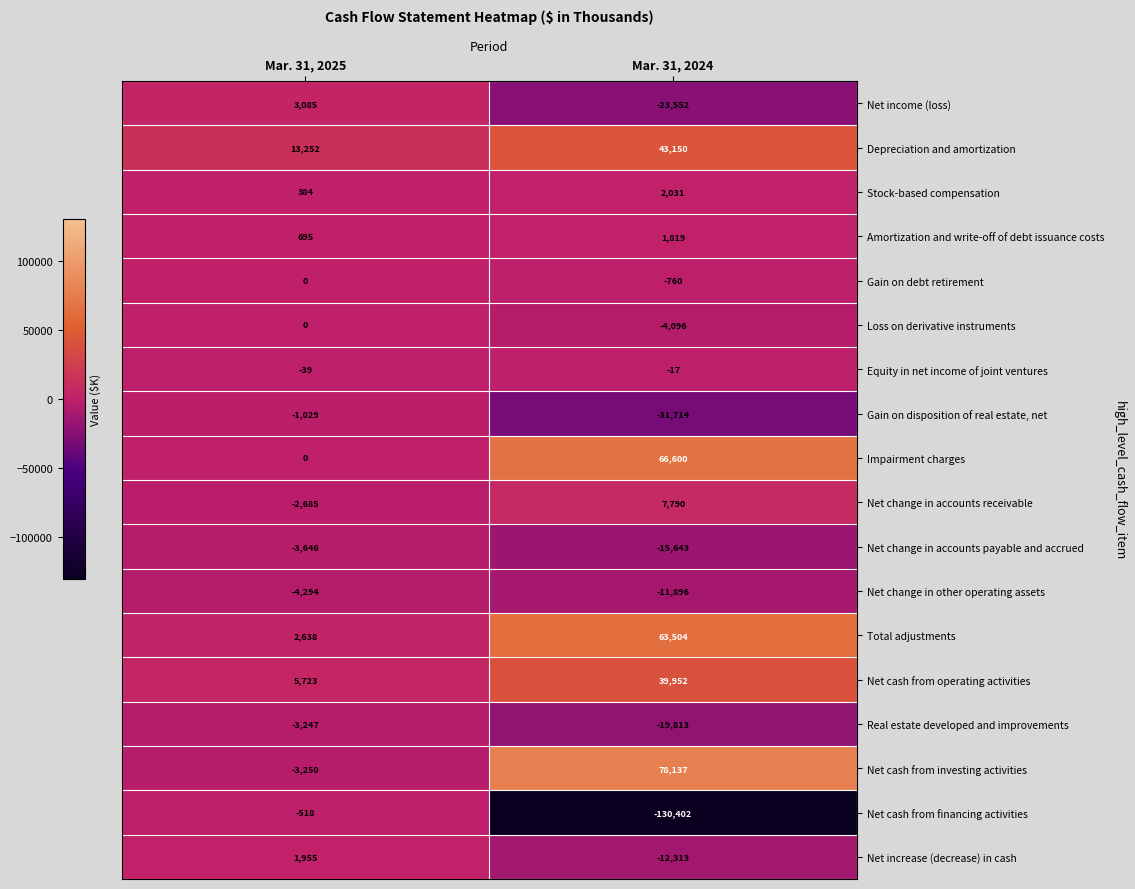

Which series has the largest total across all categories?

Net cash from investing activities